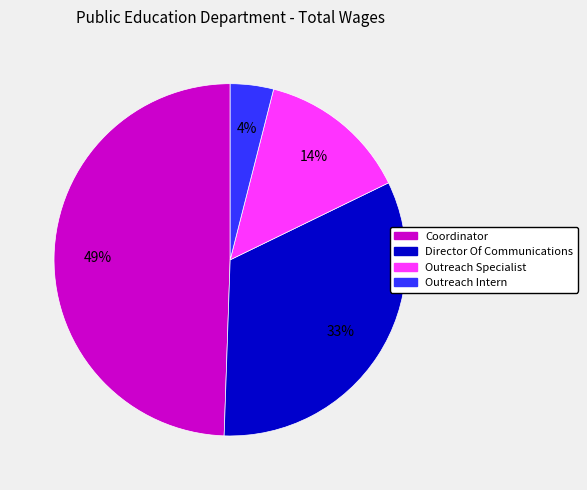

Is there a majority slice in this chart?

No